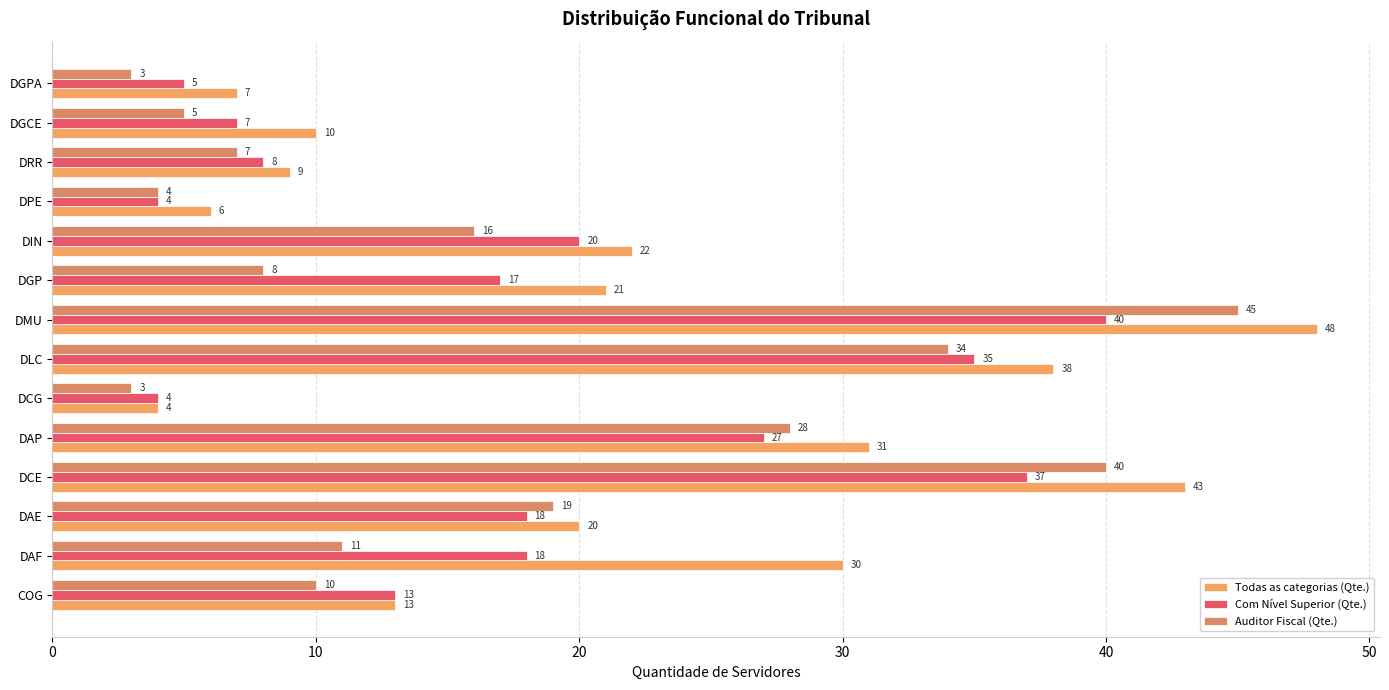

How many categories are shown in the chart?

14